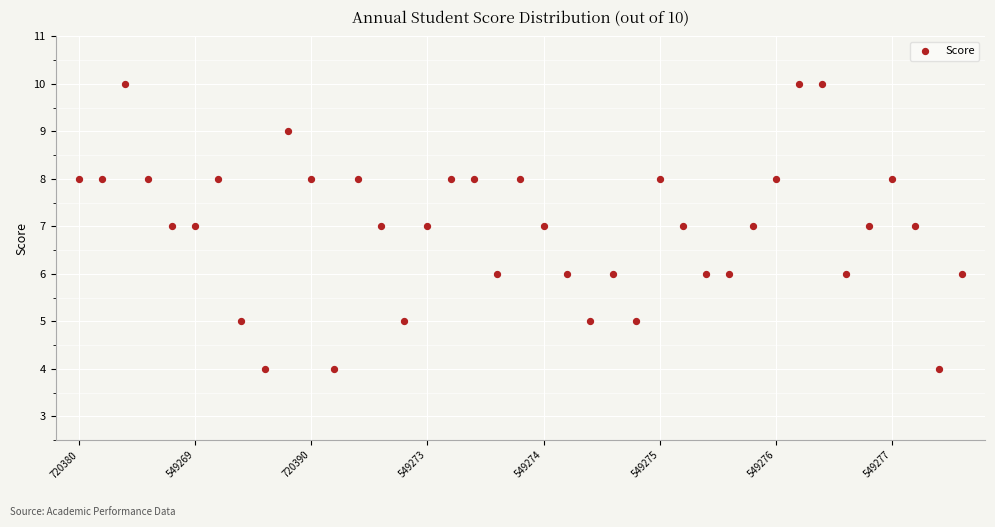

What is the range of Y values (max minus min)?

6